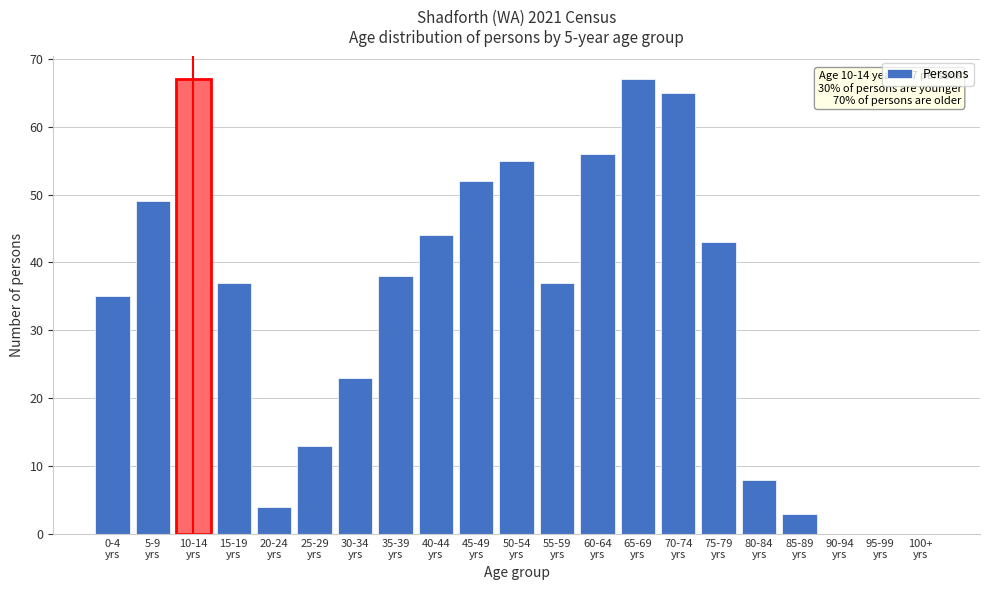

What is the greatest value displayed?

67